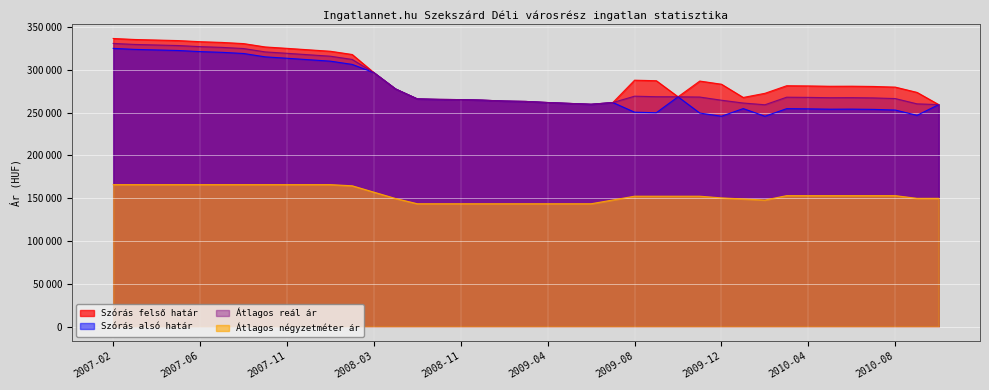

True or false: Szórás felső határ and Átlagos négyzetméter ár cross at least once.

False